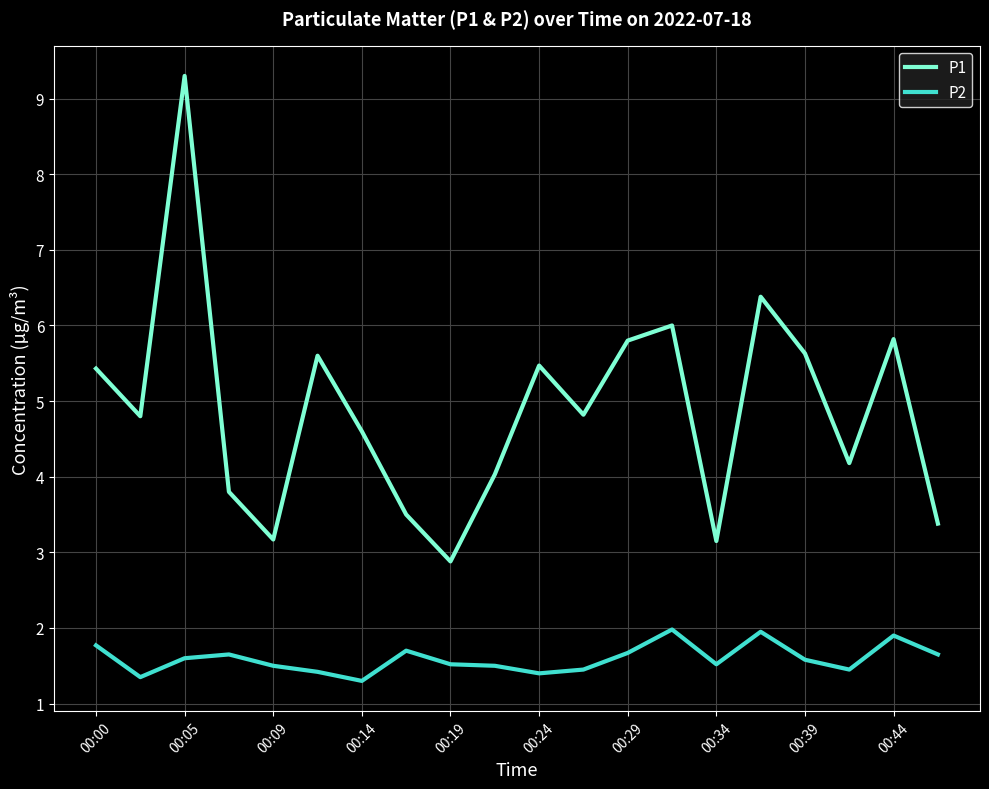

Which series has the largest range (max minus min)?

P1